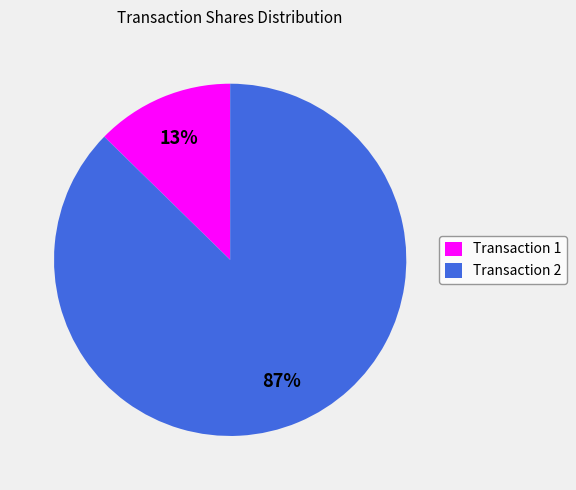

Do Transaction 1 and Transaction 2 together represent more than half of the pie?

Yes